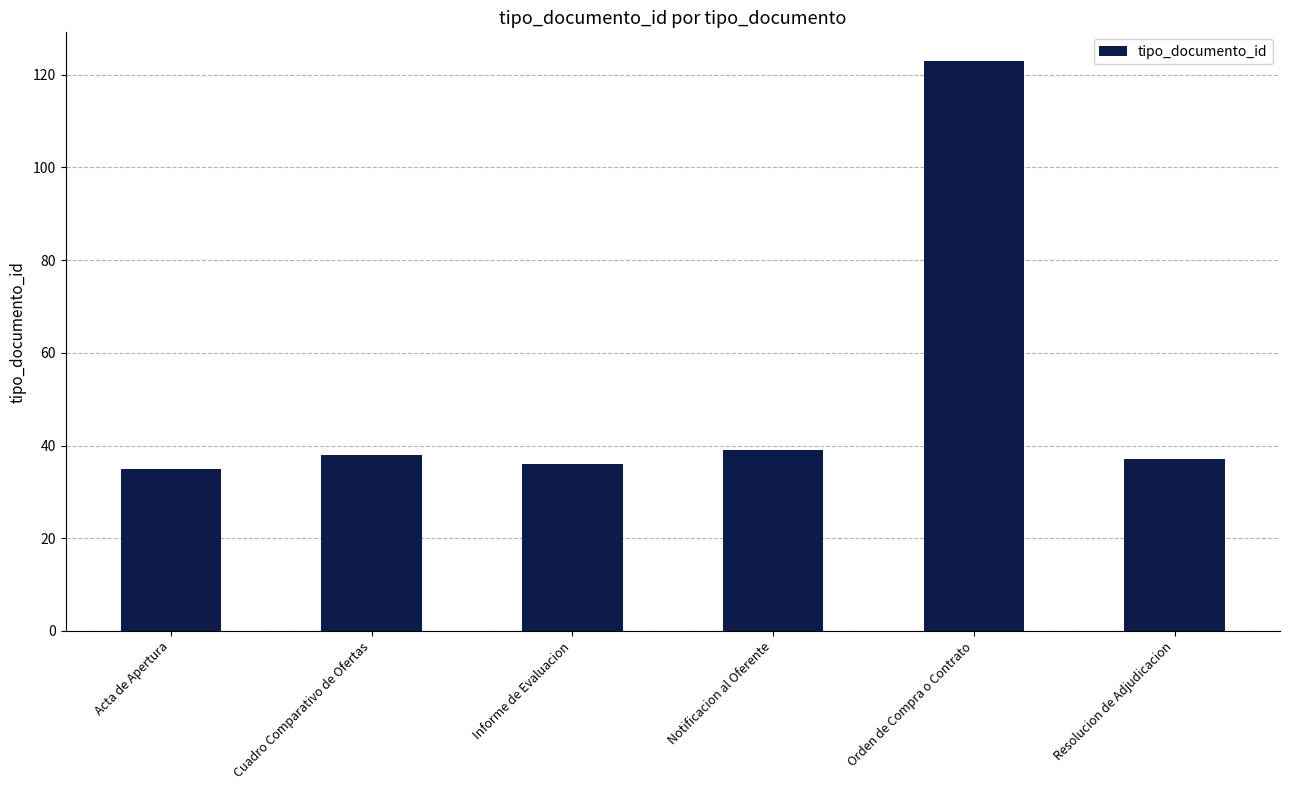

True or false: the data shows 39 at Notificacion al Oferente.

True